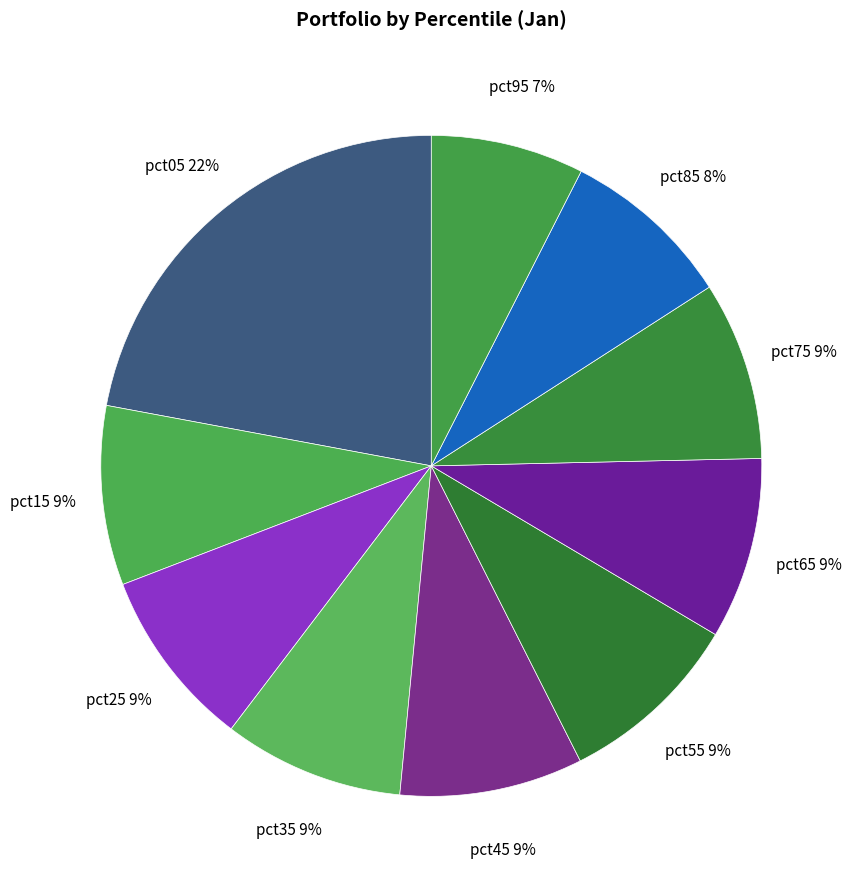

To the nearest percent, what is the difference between the largest and smallest slice percentages?

15%